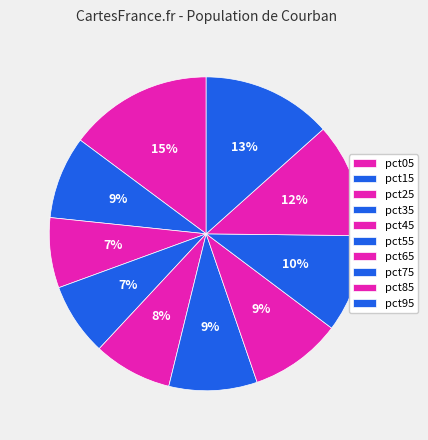

Count the number of slices in the pie.

10